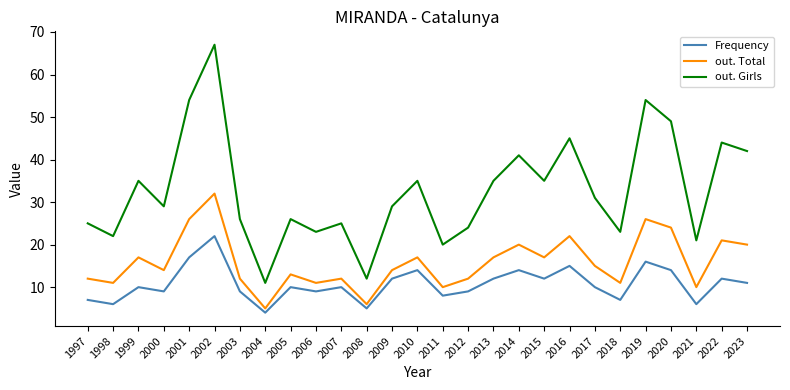

What is the maximum value for out. Total?

32